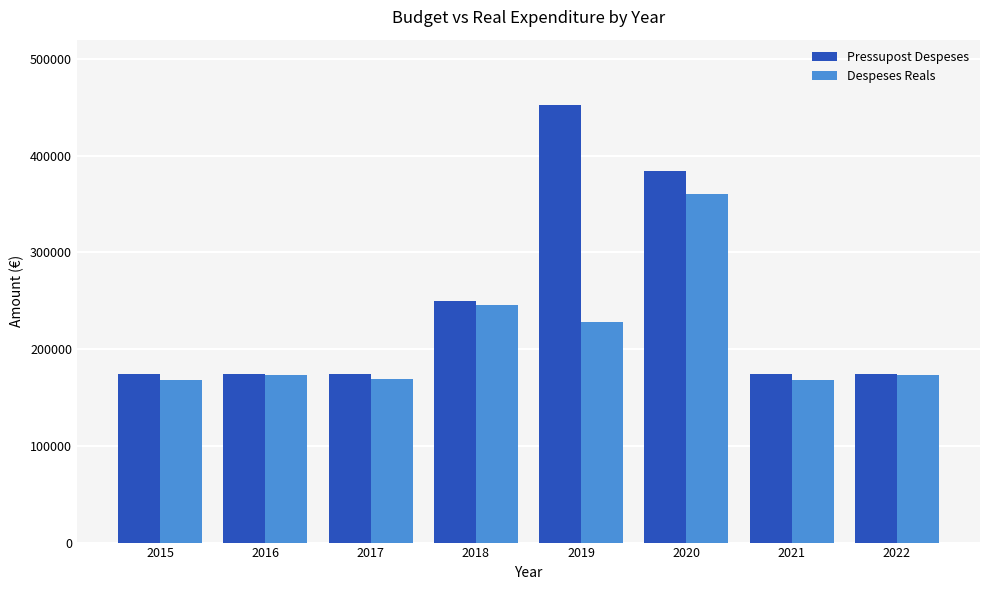

What is the maximum value for Despeses Reals?

360538.0